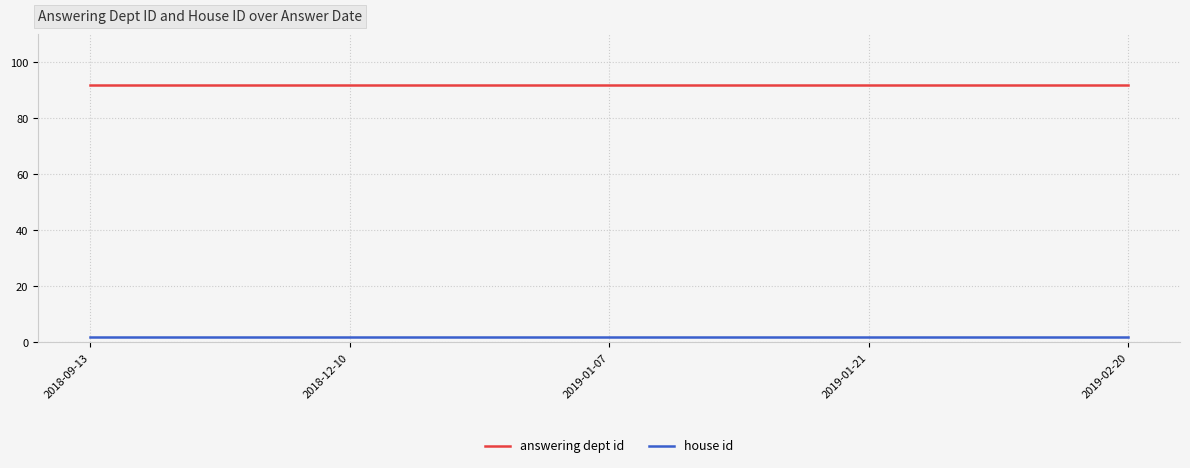

What is the maximum value shown in the chart?

92